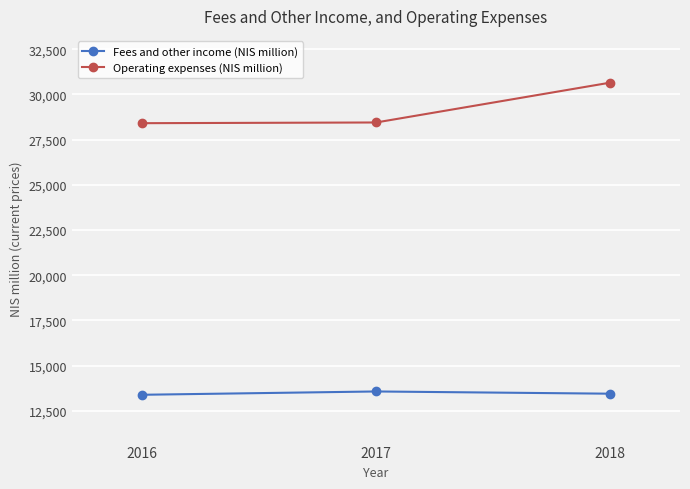

Which series has the widest spread of values?

Operating expenses (NIS million)